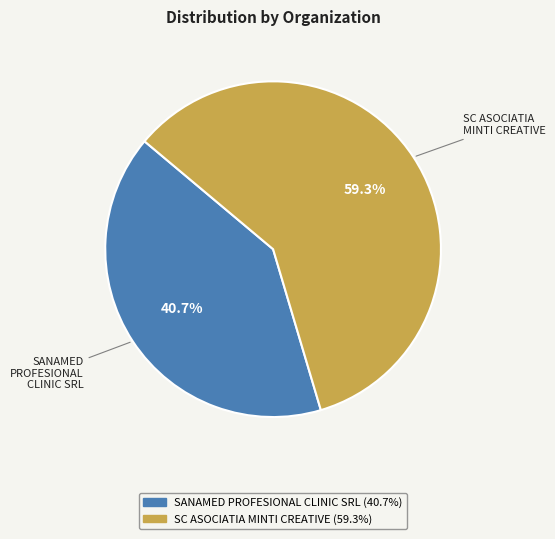

True or false: SC ASOCIATIA MINTI CREATIVE accounts for 72% of the total.

False